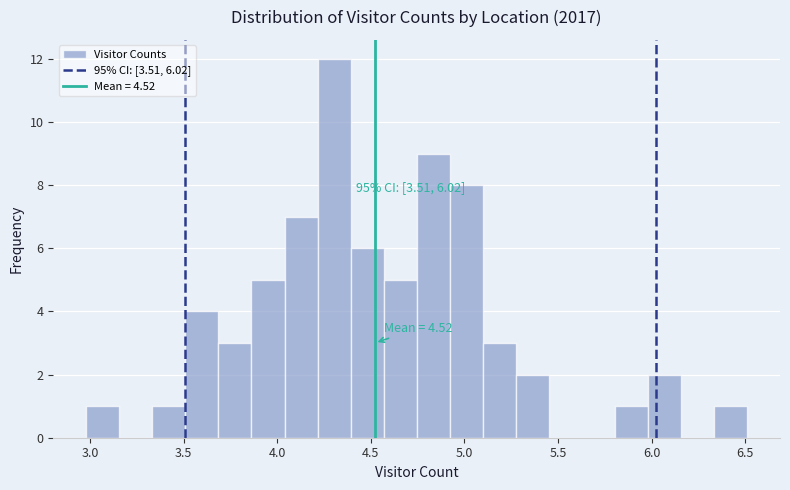

Around what value on the x-axis is the tallest bar? Give the approximate position of its centre, as read against the axis.

4.30